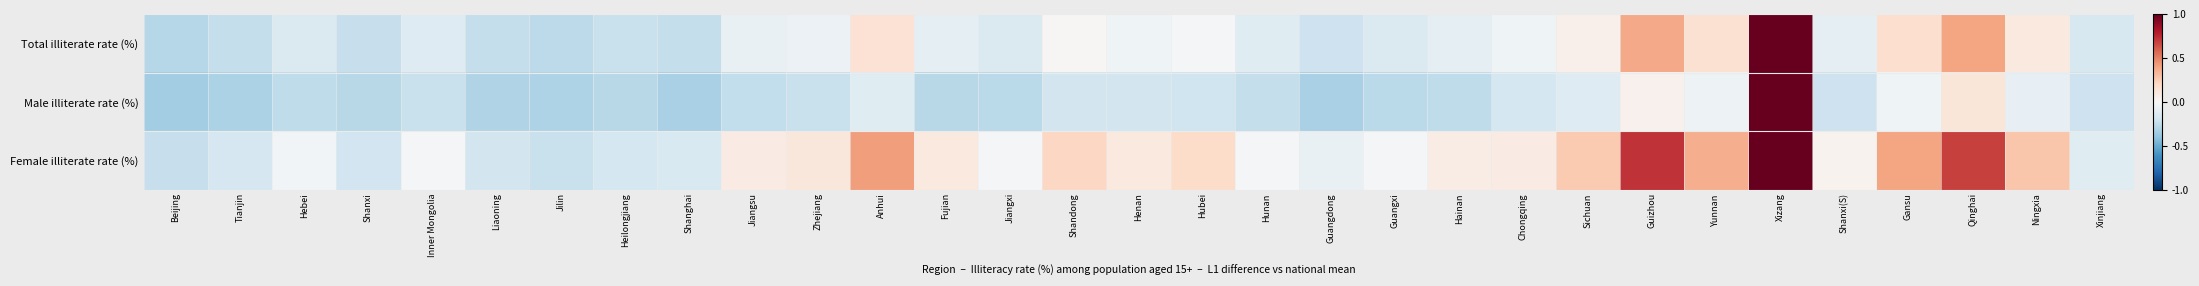

Which series has the largest total across all categories?

Female illiterate rate (%)